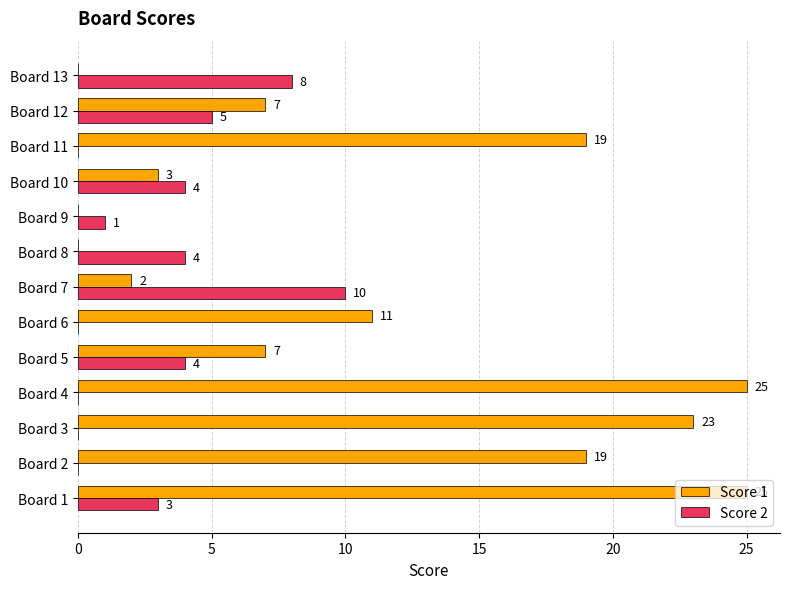

Between Board 7 and Board 11, which series saw the biggest shift?

Score 1